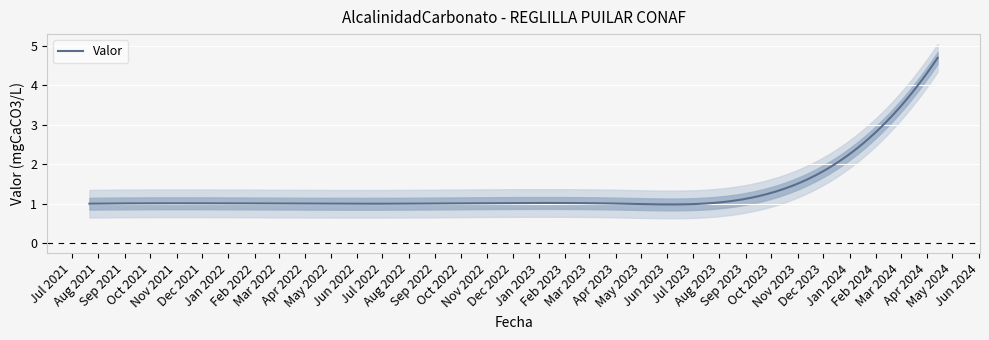

True or false: there are more than 0 points higher than both neighbors.

False